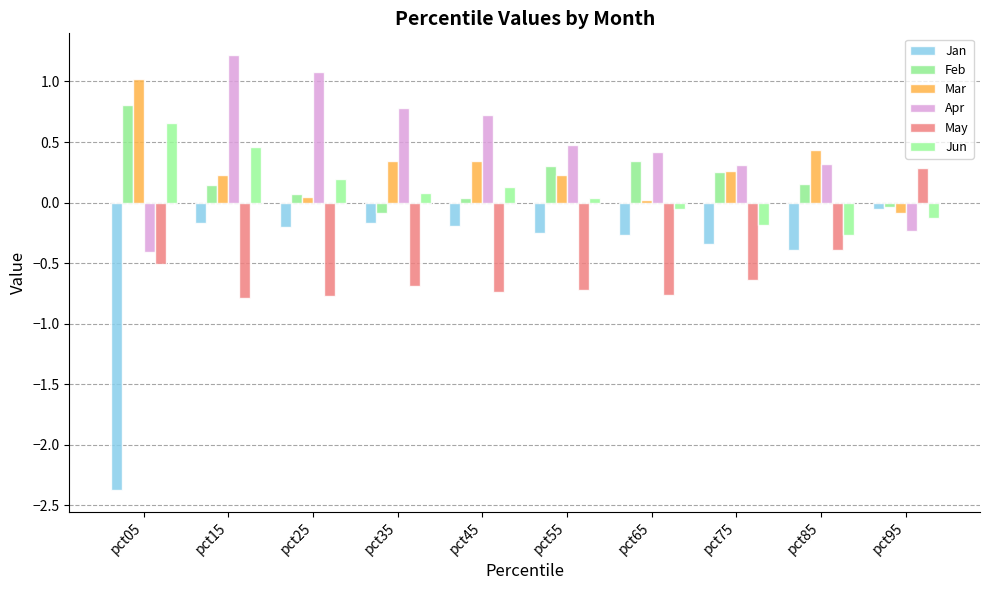

Which has a higher value, pct05 or pct15?

pct15